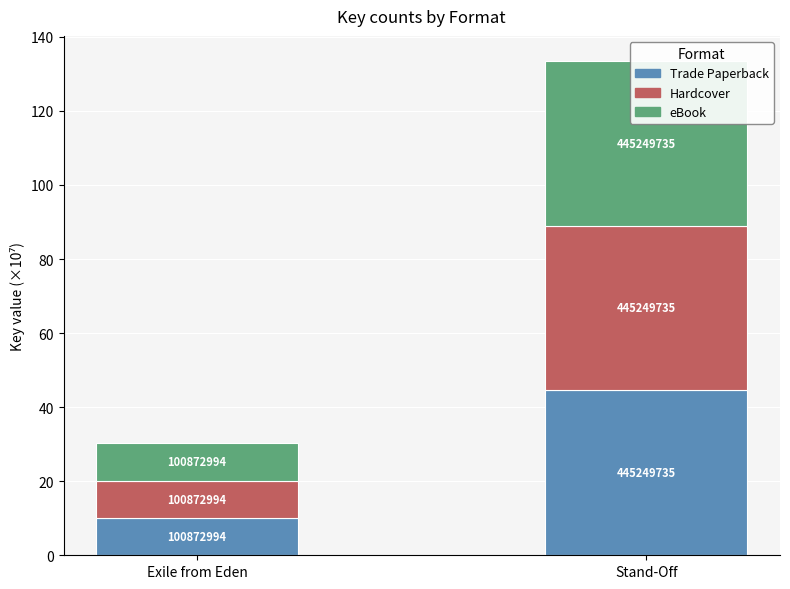

How many categories are shown in the chart?

2